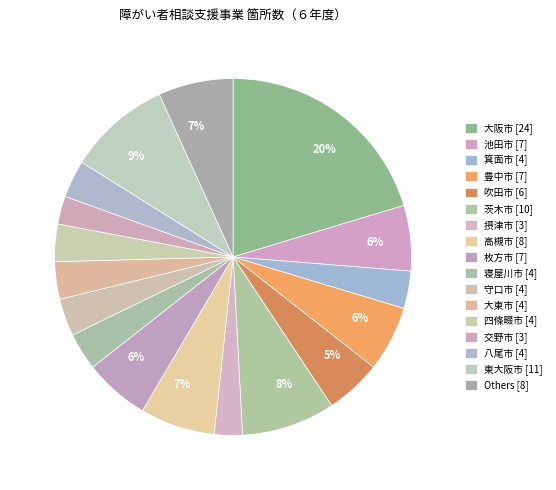

Count the number of slices in the pie.

17